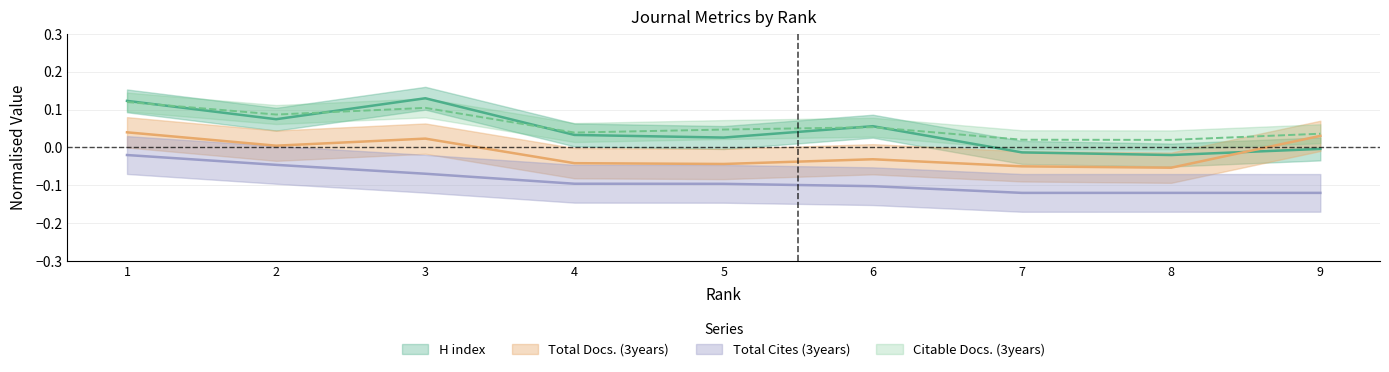

Which series has the largest total across all categories?

Citable Docs. (3years)